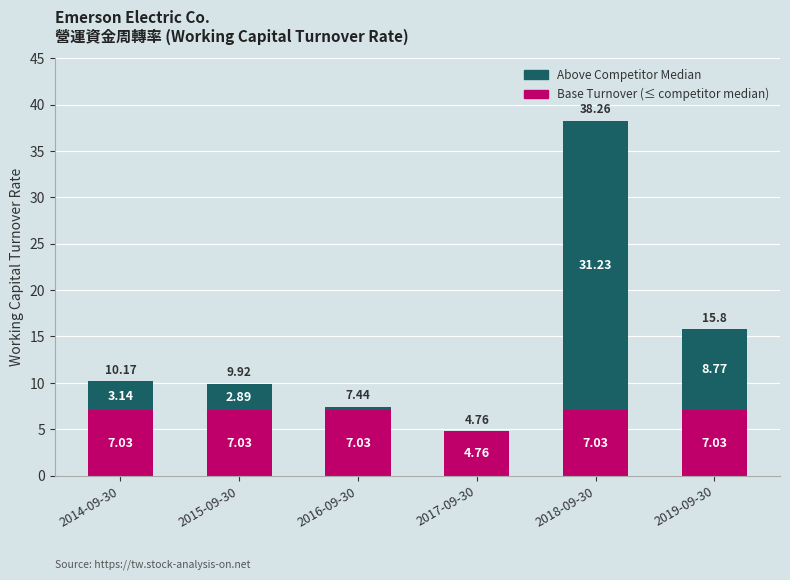

What is the total value across all series at 2015-09-30?

9.9